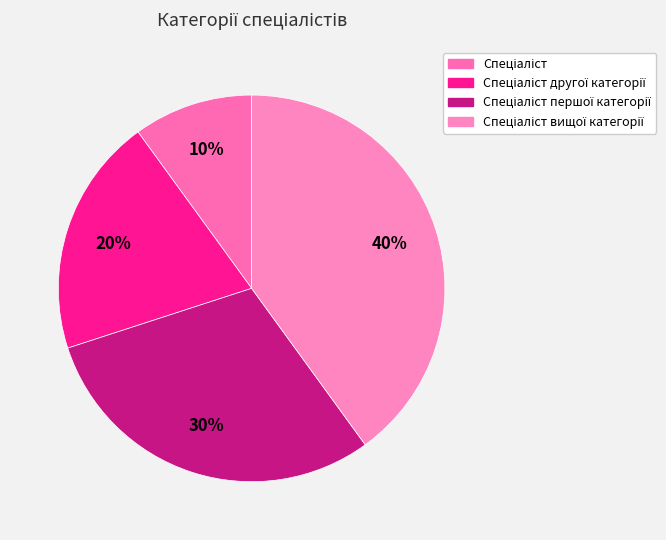

To the nearest percent, what percentage of the pie is Спеціаліст?

10%